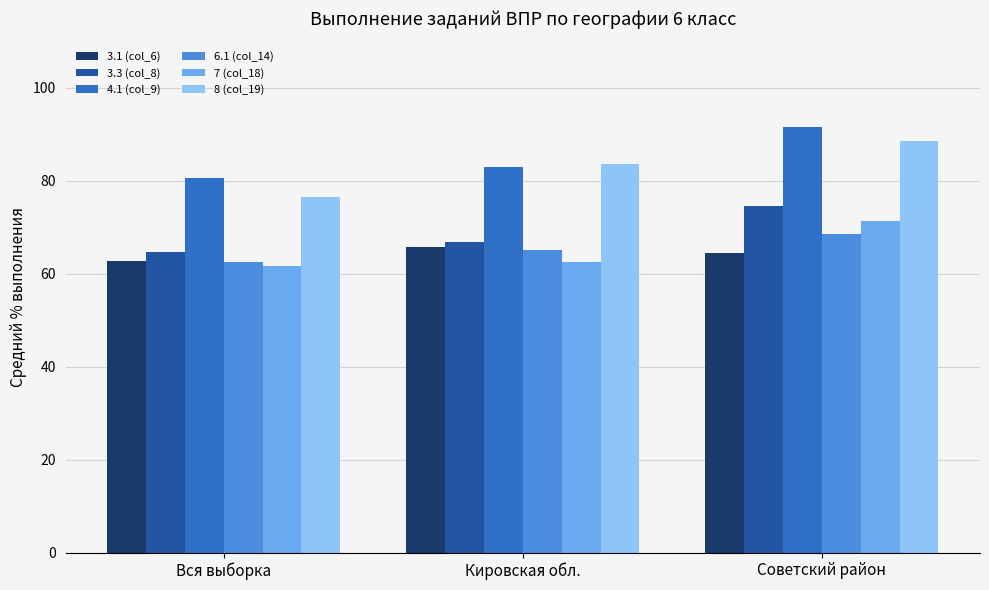

Rank the categories by 3.1 (col_6) value from highest to lowest.

Кировская обл., Советский район, Вся выборка